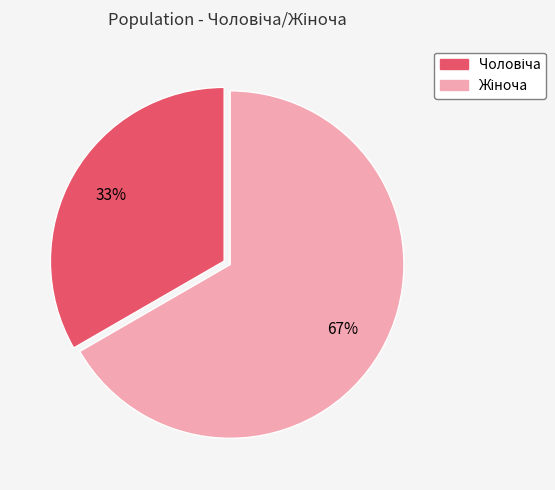

To the nearest percent, what is the average slice percentage?

50%